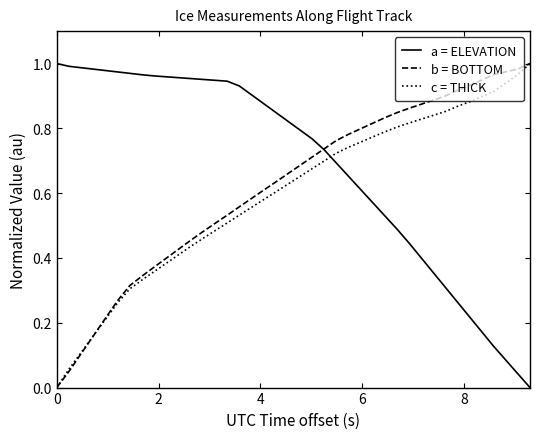

True or false: c = THICK and a = ELEVATION intersect in this chart.

True